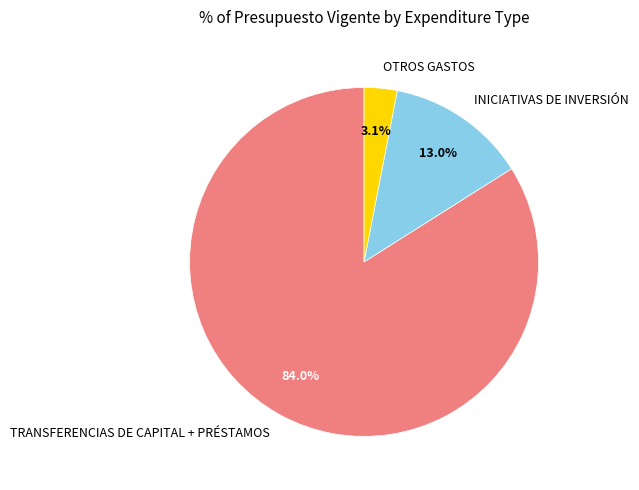

Is TRANSFERENCIAS DE CAPITAL + PRÉSTAMOS the majority of the pie?

Yes